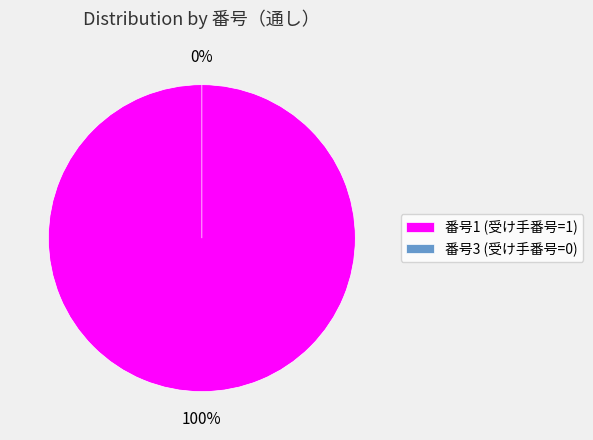

True or false: 1 accounts for 100% of the total.

True